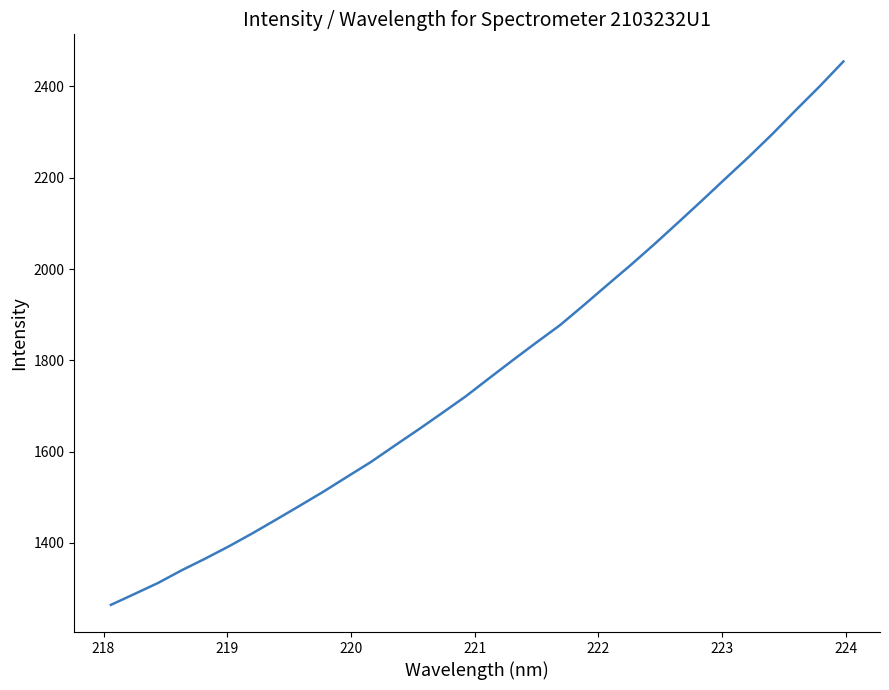

What is the difference between the maximum and minimum values?

1190.1